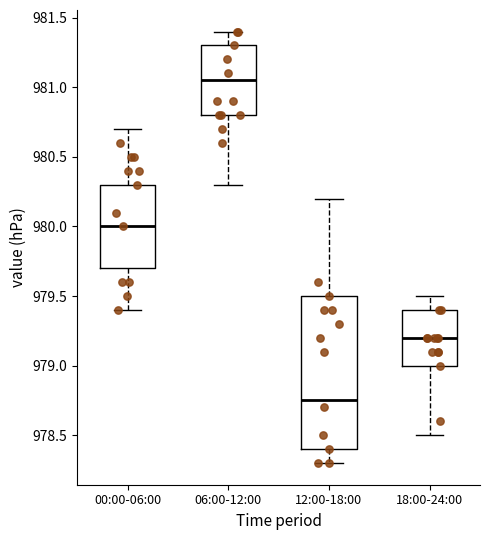

Which box is the tallest, from its lower edge to its upper edge?

12:00-18:00